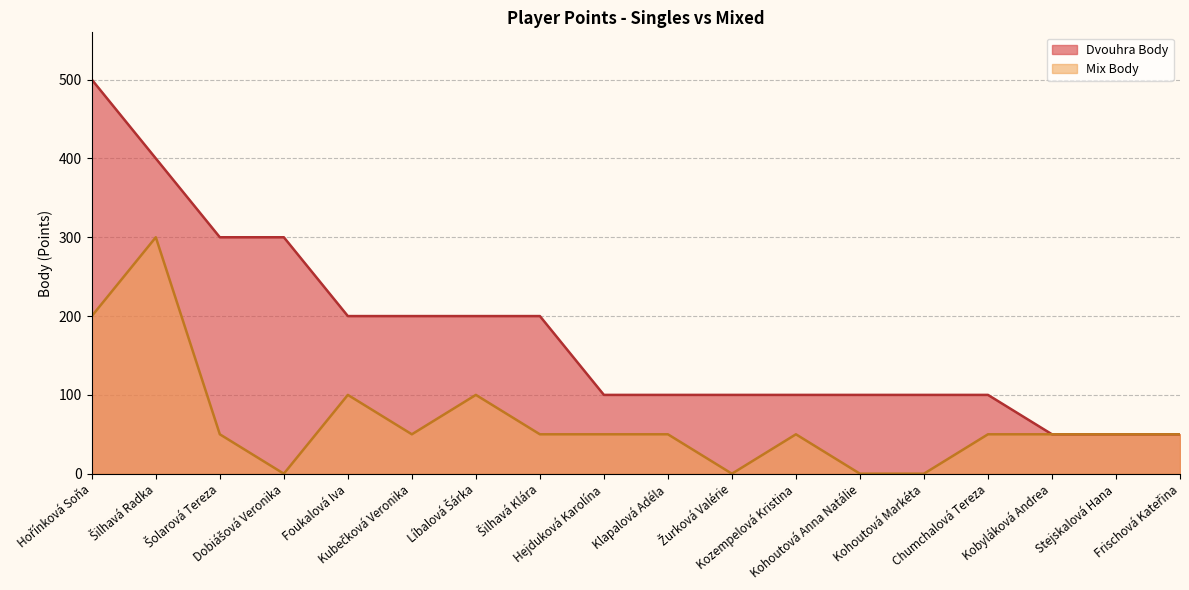

At how many categories does at least one series exceed 389?

2